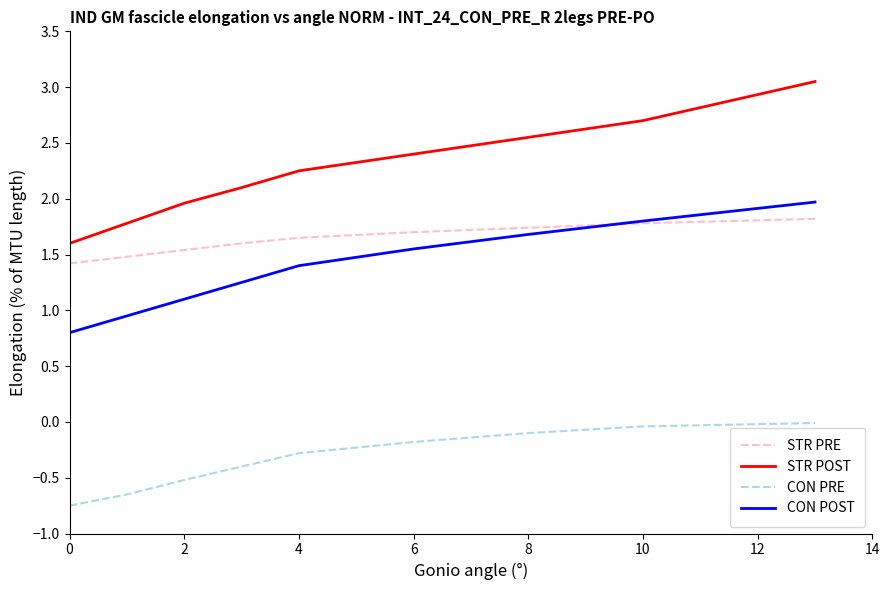

Which series has the widest spread of values?

STR POST